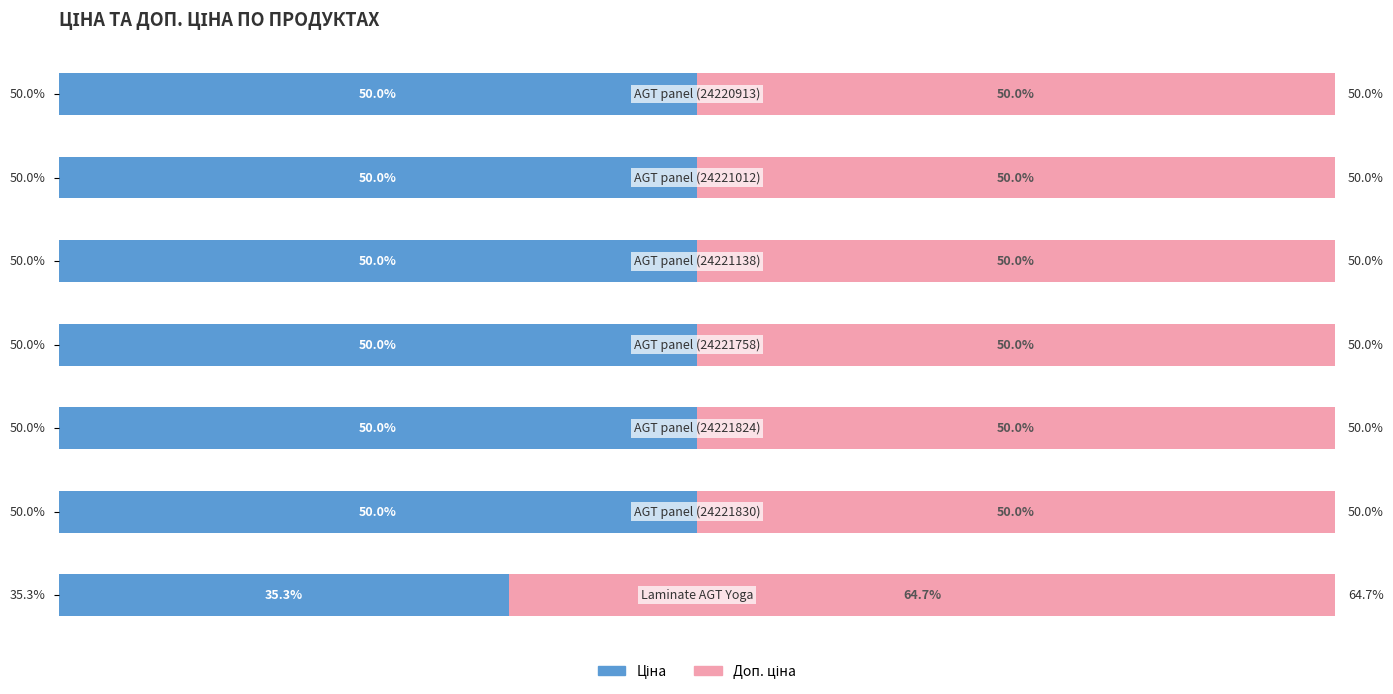

Reading right to left, list all the values displayed in this chart.

Ціна: 50.0	50.0	50.0	50.0	50.0	50.0	35.3
Доп. ціна: 50.0	50.0	50.0	50.0	50.0	50.0	64.7